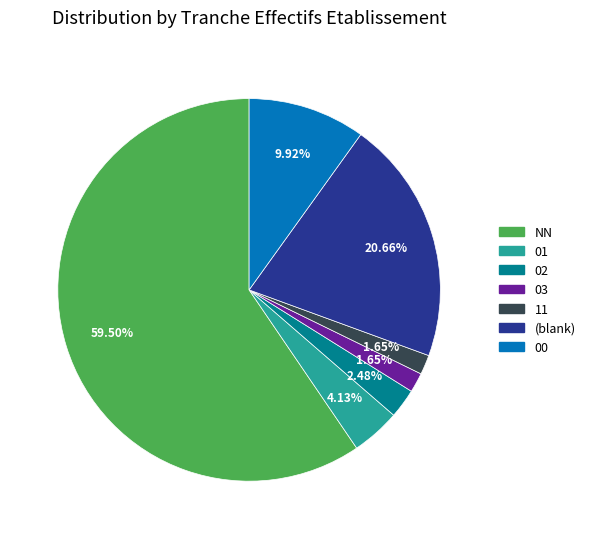

Count the number of slices in the pie.

7